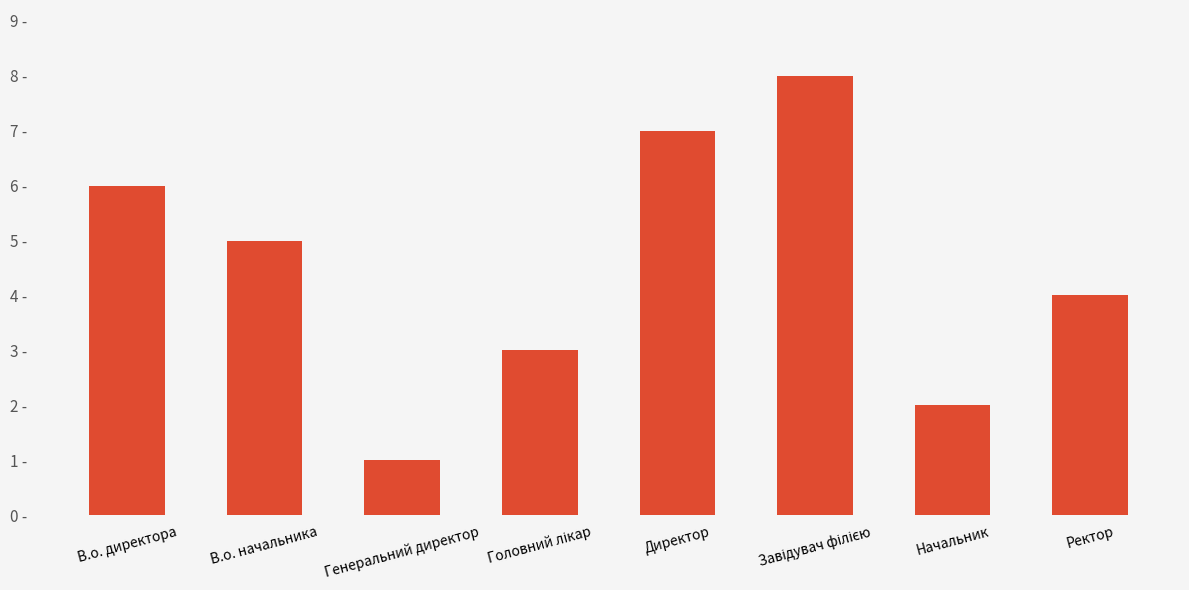

Between Головний лікар and Начальник, which is larger?

Головний лікар